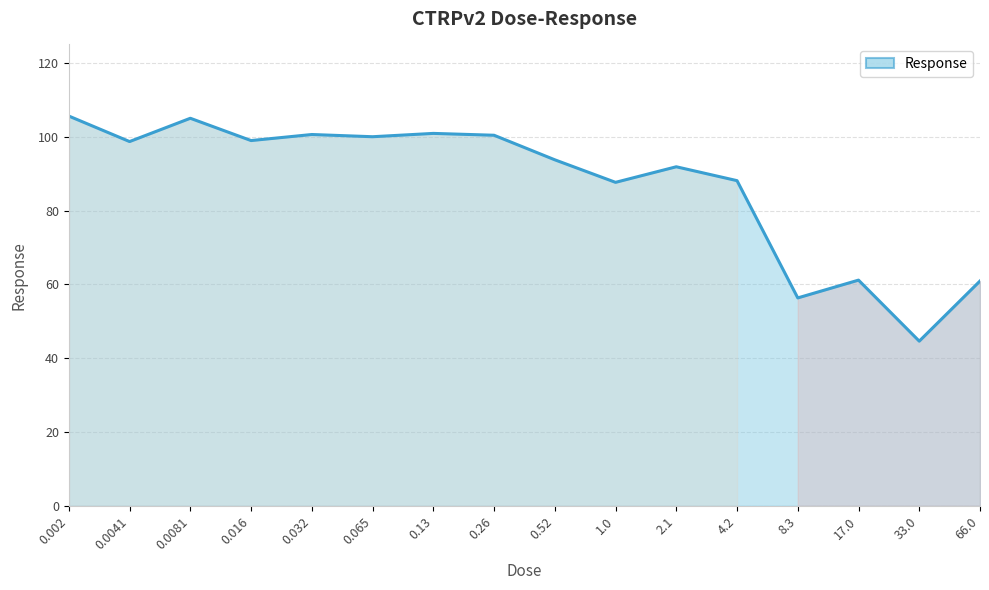

What position from the left is 0.13?

7